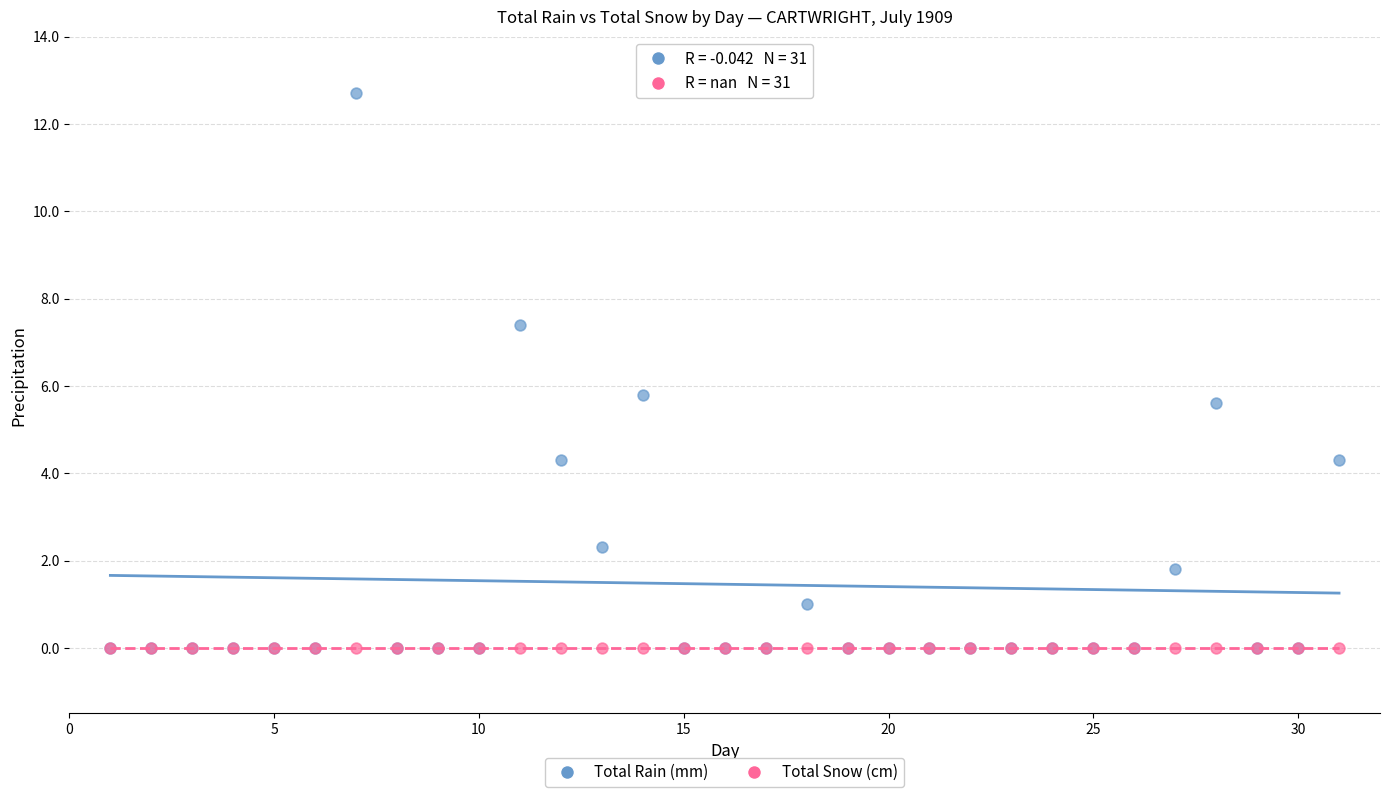

What are all the series names shown in the legend?

Total Rain (mm), Total Snow (cm)